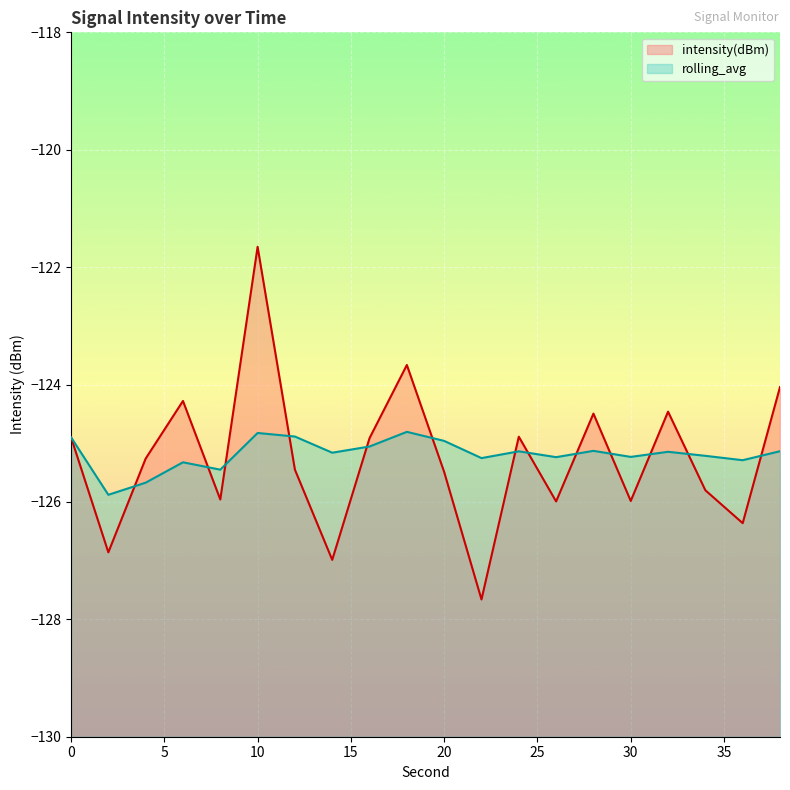

The intensity(dBm) series shows -71.3 at 18. True or false?

False